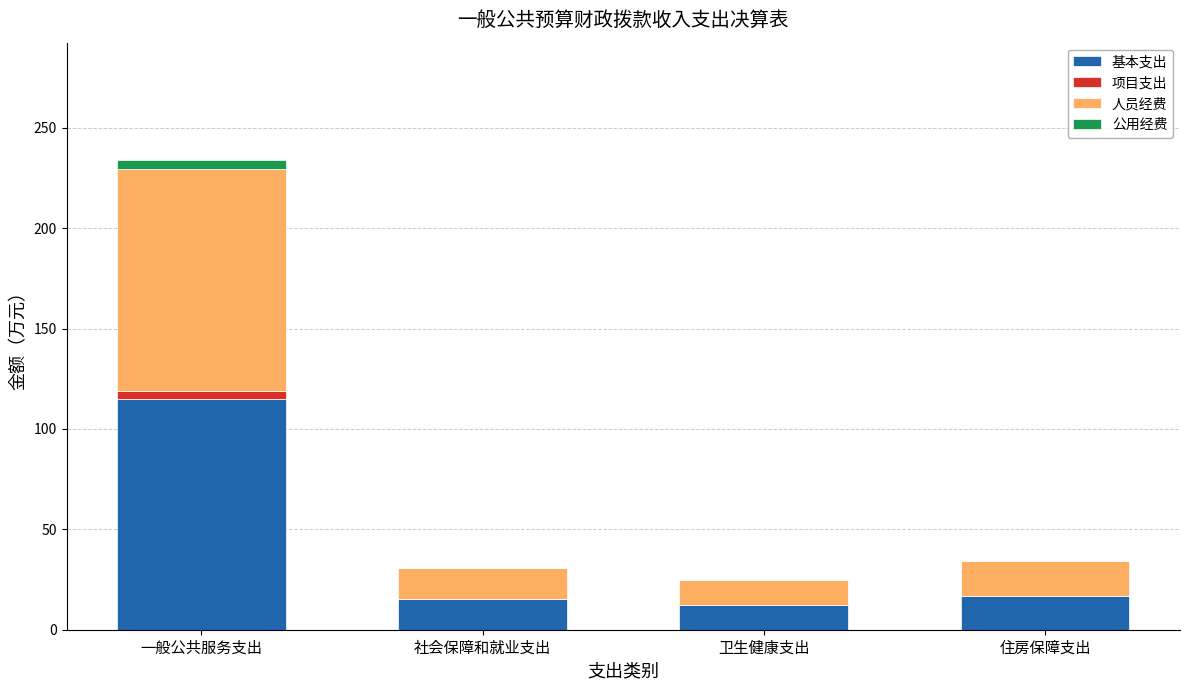

Read the 基本支出 value at 住房保障支出.

17.0